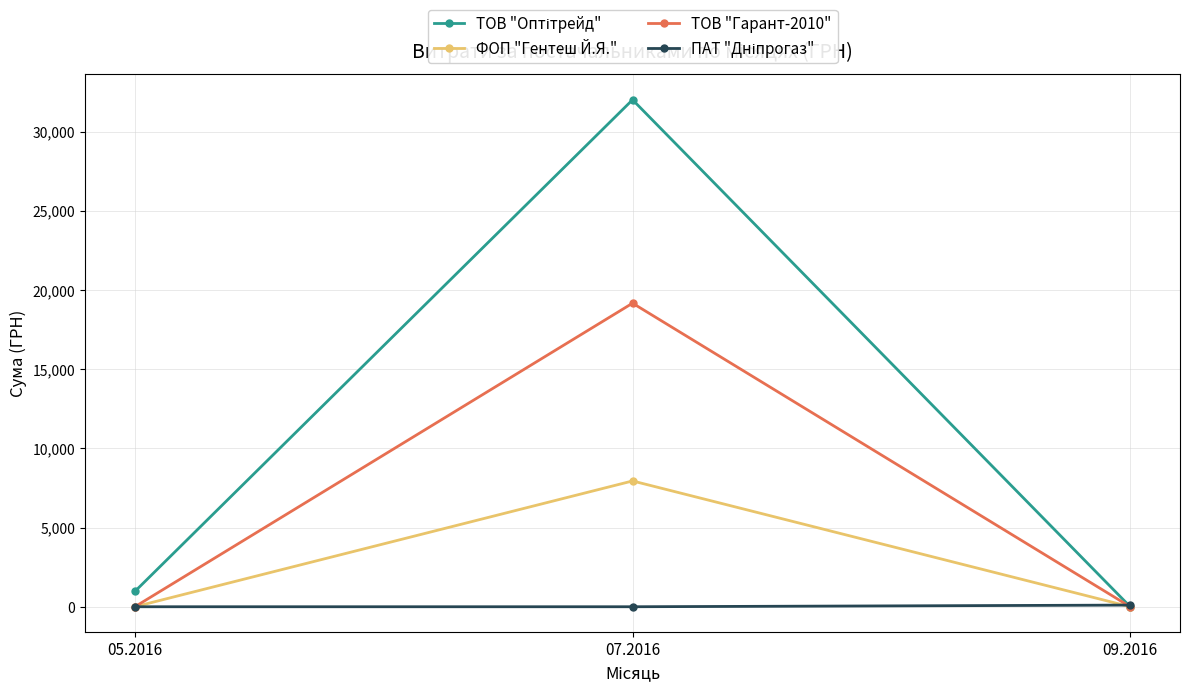

At which category is the sum across all series the highest?

07.2016